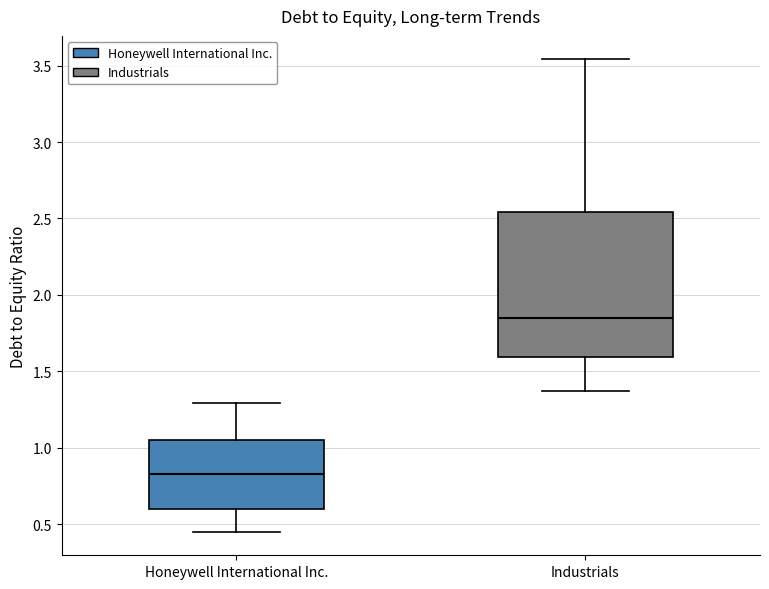

Which box has the lowest median line?

Honeywell International Inc.